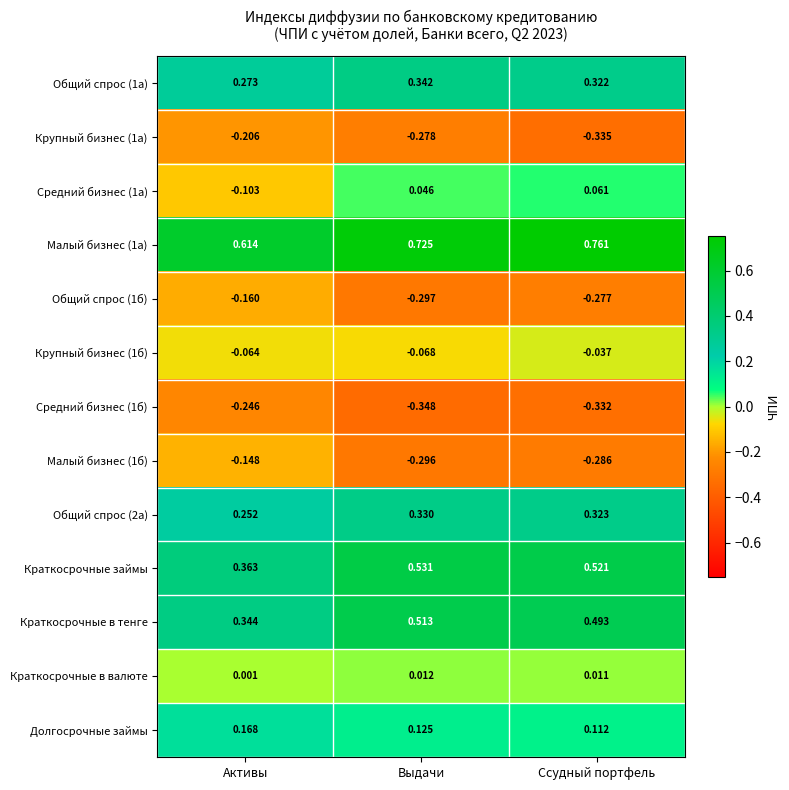

How many distinct data groups are displayed?

13